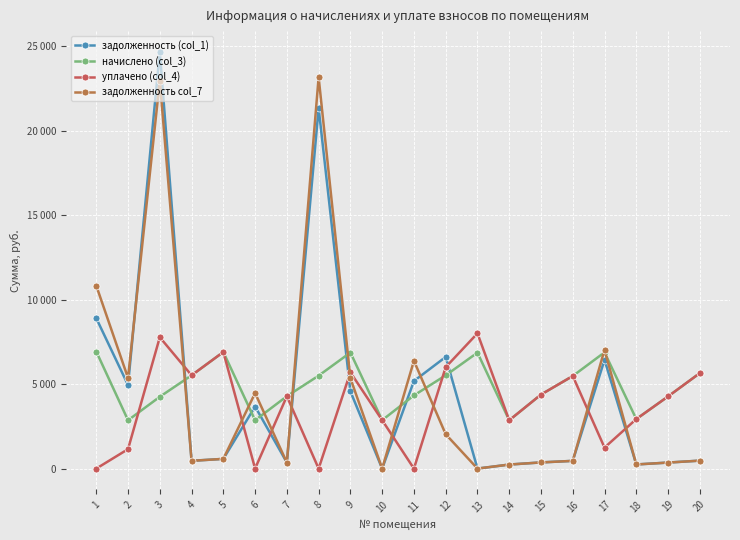

Reading left to right, what are all the values shown in this chart?

задолженность (col_1): 8897.8	4941.8	24651.5	460.8	574.5	3672.0	356.7	21327.7	4569.7	0.0	5180.6	6605.1	0.2	238.2	365.0	456.4	6434.8	244.2	355.7	470.7
начислено (col_3): 6926.8	2859.4	4248.7	5517.2	6896.6	2859.4	4280.9	5497.1	6866.4	2863.3	4329.2	5516.3	6859.3	2858.3	4379.6	5477.0	6876.5	2929.8	4268.9	5648.2
уплачено (col_4): 0.0	1150.0	7769.2	5518.0	6896.9	0.0	4280.9	0.0	5695.0	2863.3	0.0	6000.0	8002.5	2858.3	4379.6	5477.0	1241.6	2929.8	4268.9	5648.2
задолженность col_7: 10824.1	5359.6	22956.0	459.0	574.4	4467.1	356.7	23154.7	5343.1	0.0	6376.2	2032.4	0.0	238.2	365.0	456.4	7026.1	244.2	355.7	470.7